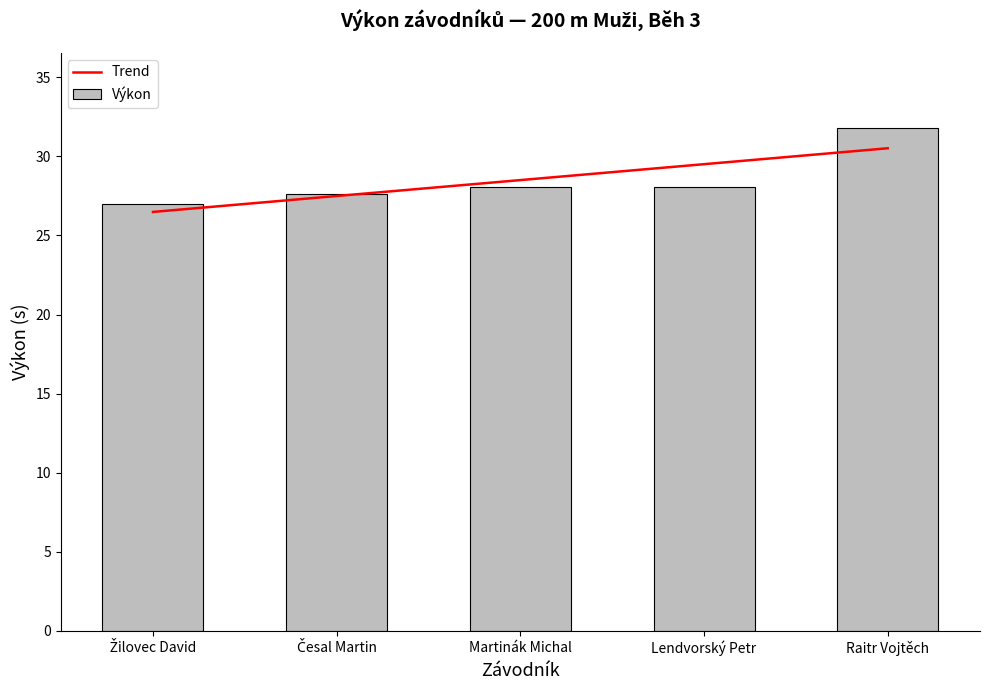

What is the difference between the values at Raitr Vojtěch and Žilovec David?

4.8